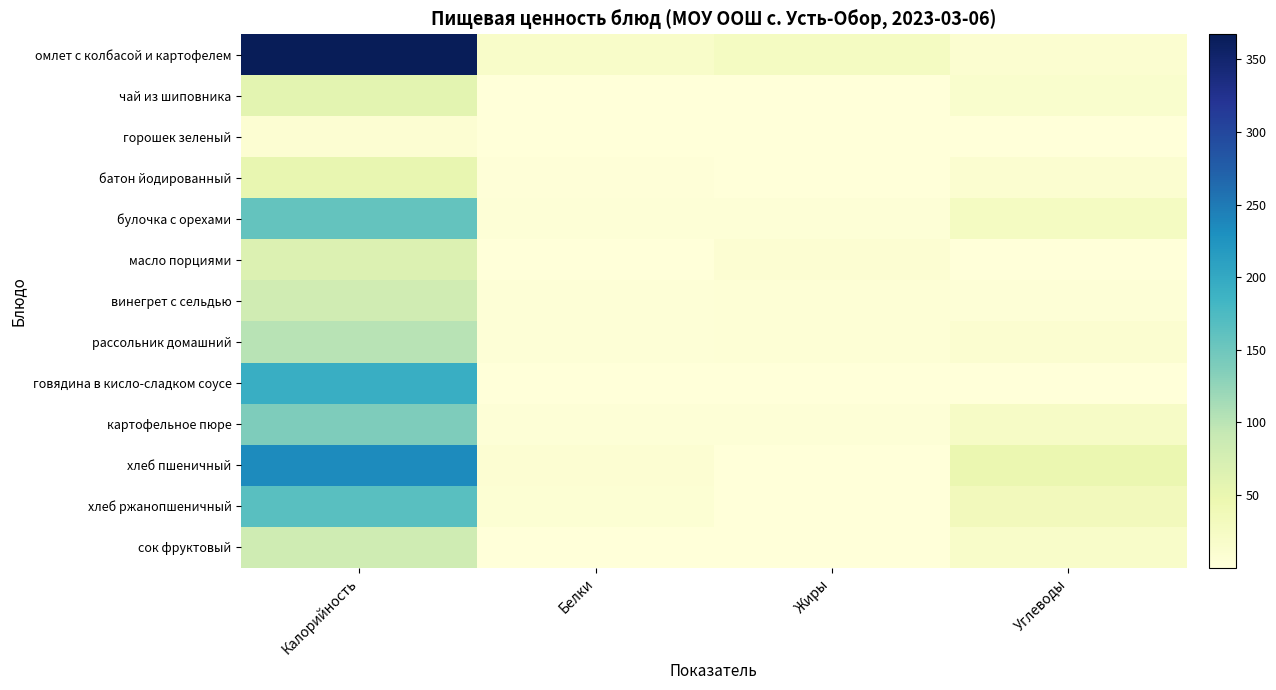

Reading right to left, list all the values displayed in this chart.

омлет с колбасой и картофелем: Углеводы=10.6	Жиры=27.1	Белки=18.4	Калорийность=367.2
чай из шиповника: Углеводы=13.4	Жиры=0.1	Белки=0.2	Калорийность=58.1
горошек зеленый: Углеводы=1.3	Жиры=0.0	Белки=0.6	Калорийность=8.0
батон йодированный: Углеводы=10.3	Жиры=0.6	Белки=1.5	Калорийность=52.8
булочка с орехами: Углеводы=26.0	Жиры=4.1	Белки=4.0	Калорийность=157.7
масло порциями: Углеводы=0.1	Жиры=7.2	Белки=0.1	Калорийность=66.1
винегрет с сельдью: Углеводы=4.1	Жиры=5.7	Белки=3.3	Калорийность=81.0
рассольник домашний: Углеводы=11.3	Жиры=4.4	Белки=3.4	Калорийность=100.7
говядина в кисло-сладком соусе: Углеводы=0.4	Жиры=0.0	Белки=0.1	Калорийность=193.0
картофельное пюре: Углеводы=22.2	Жиры=4.0	Белки=3.8	Калорийность=138.2
хлеб пшеничный: Углеводы=48.3	Жиры=1.0	Белки=7.9	Калорийность=235.0
хлеб ржанопшеничный: Углеводы=34.2	Жиры=1.2	Белки=6.6	Калорийность=165.4
сок фруктовый: Углеводы=18.2	Жиры=0.2	Белки=0.9	Калорийность=82.8